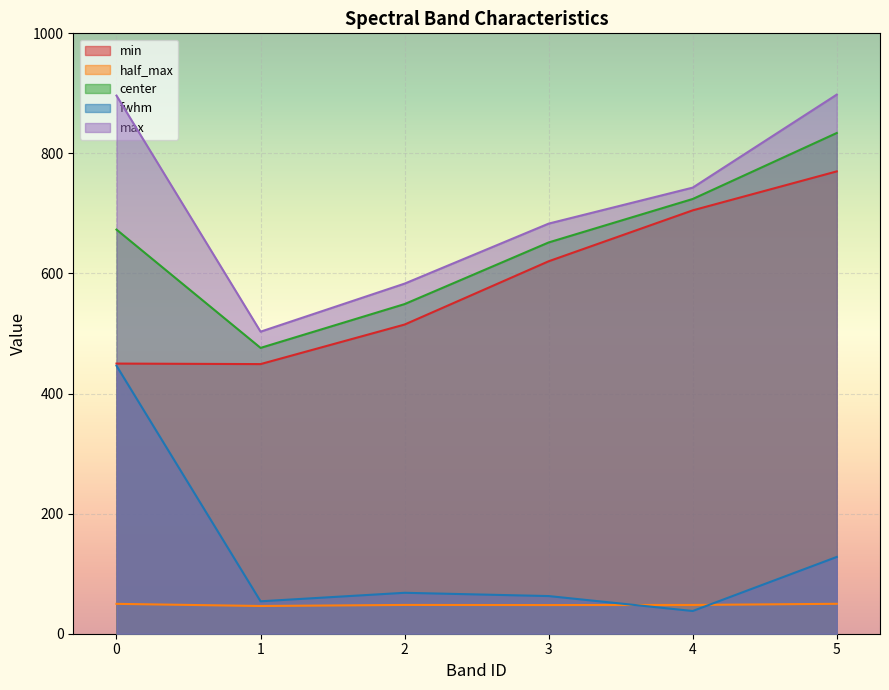

Reading left to right, what are all the values shown in this chart?

min: 0=449.9	1=449.1	2=515.0	3=620.4	4=705.2	5=770.1
half_max: 0=49.7	1=46.2	2=47.9	3=47.7	4=47.9	5=49.8
center: 0=673.1	1=476.1	2=549.1	3=651.7	4=724.1	5=834.0
fwhm: 0=446.3	1=54.0	2=68.2	3=62.7	4=37.8	5=127.9
max: 0=896.3	1=503.1	2=583.1	3=683.1	4=743.0	5=898.0